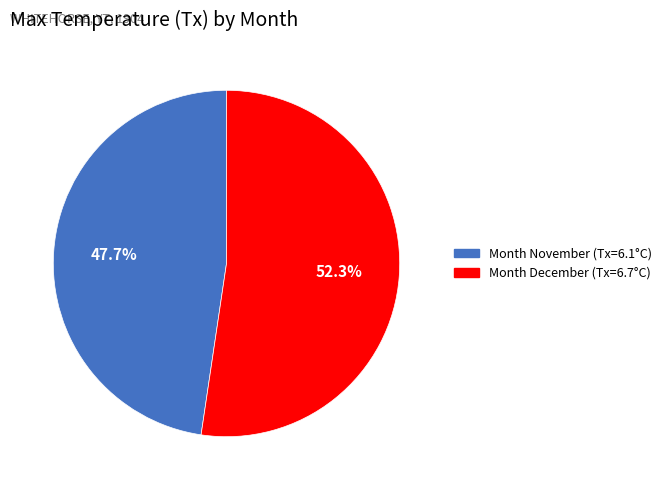

Is there any slice that represents more than half of the pie?

Yes